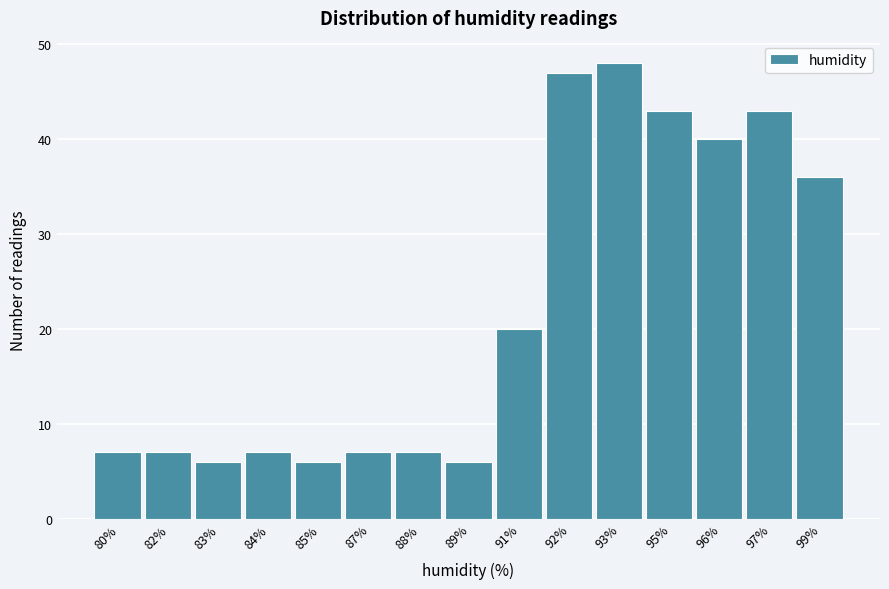

Reading left to right, extract all data points from this chart.

80%=7	82%=7	83%=6	84%=7	85%=6	87%=7	88%=7	89%=6	91%=20	92%=47	93%=48	95%=43	96%=40	97%=43	99%=36